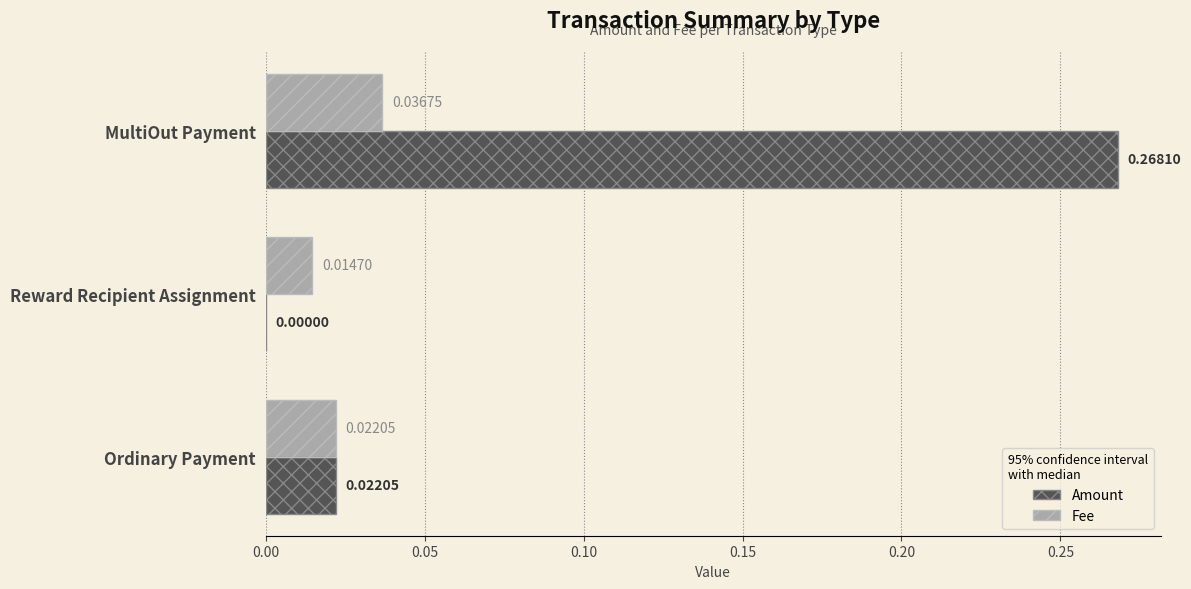

The value of Fee at Ordinary Payment is 0.0. True or false?

False